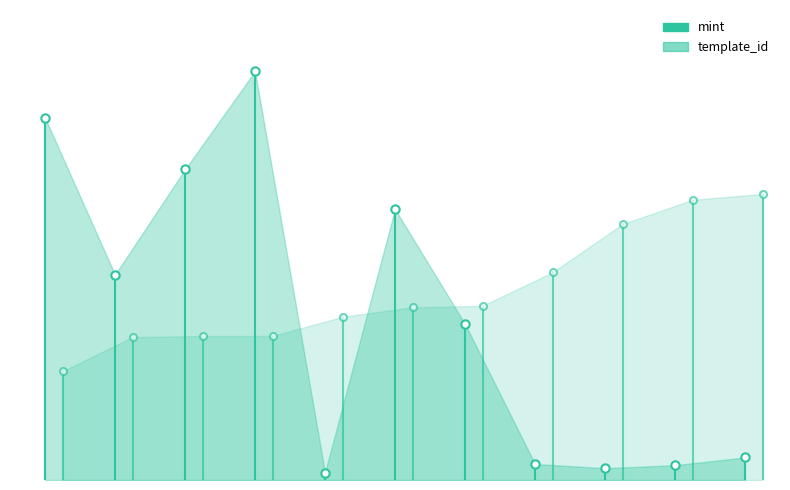

True or false: template_id has a value of 0.3 at 0.

True